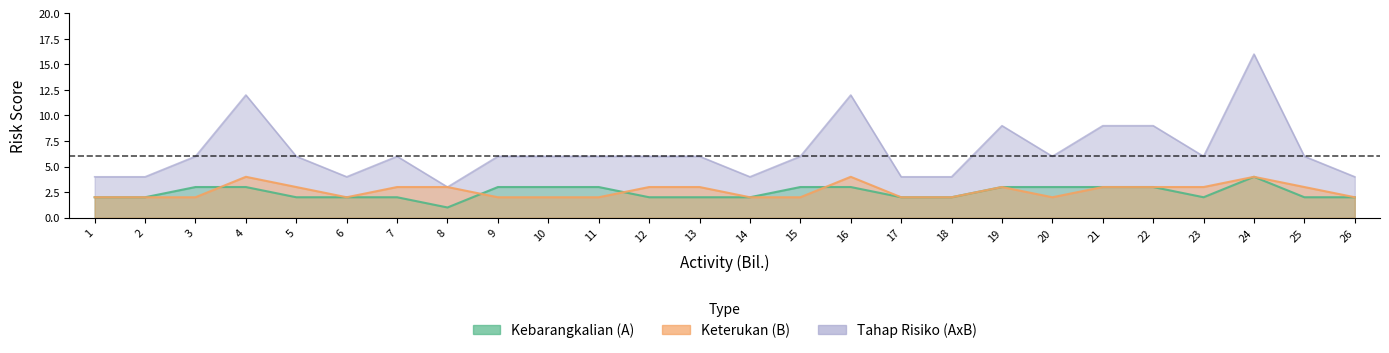

Where does the Keterukan (B) series first go above 3?

4